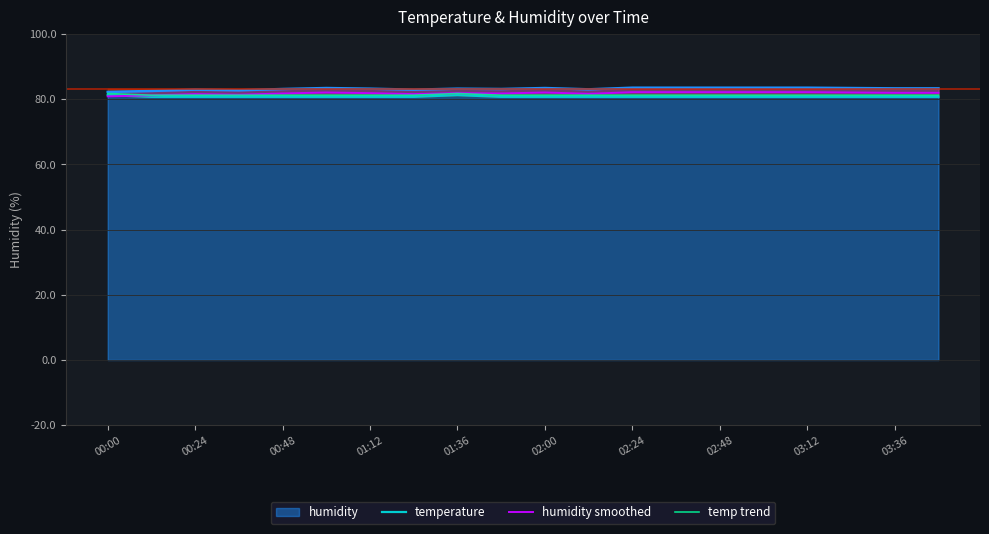

What is the value of the temperature point at the 12th from the left?

80.7